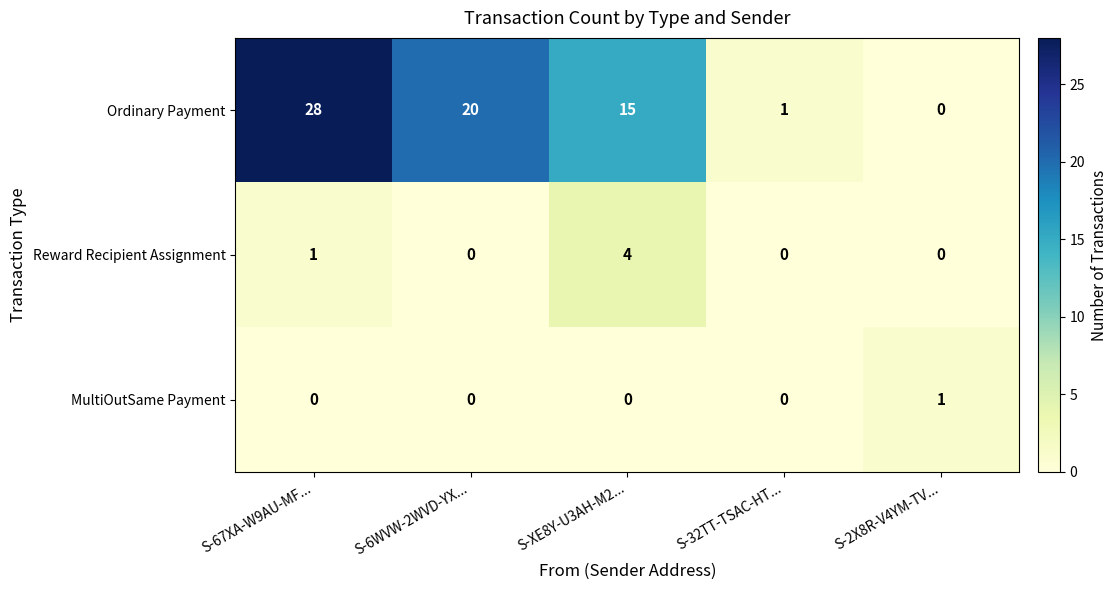

Reading left to right, transcribe all the data shown in this chart.

Ordinary Payment: 28	20	15	1	0
Reward Recipient Assignment: 1	0	4	0	0
MultiOutSame Payment: 0	0	0	0	1